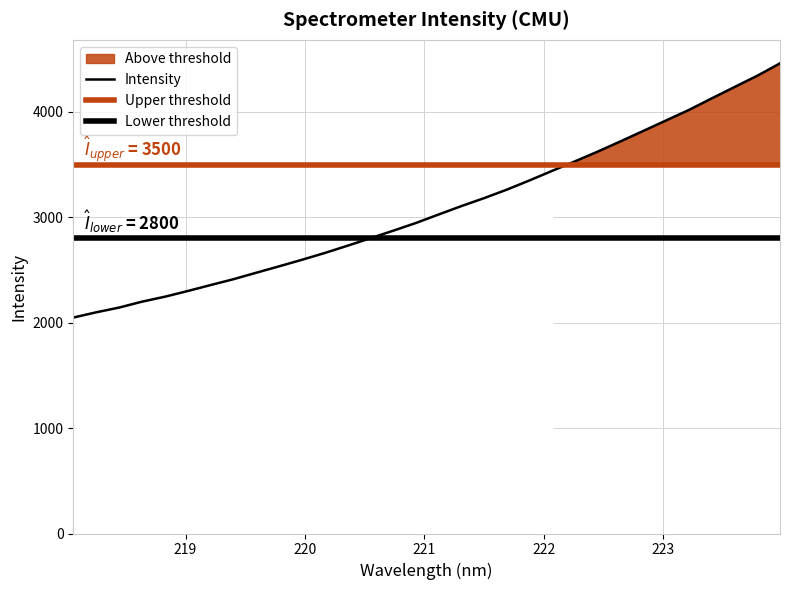

At which label does the data first exceed 3025?

221.1174